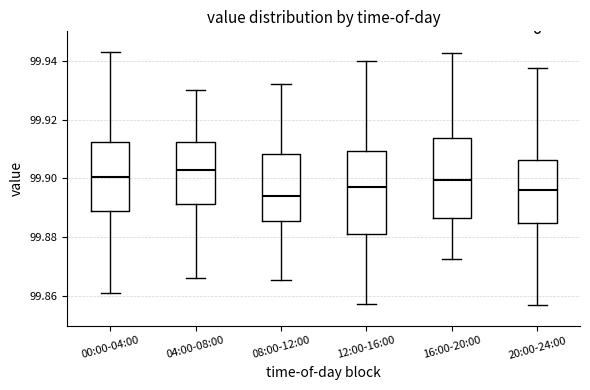

Reading left to right, transcribe this box plot: for each box, give where its median line is, the range the box spans, and where its two whiskers end, as read against the y-axis. The values are not printed on the chart, so give them approximately, as read against the axis.

00:00-04:00: median 99.900, box 99.888 to 99.912, whiskers 99.860 to 99.942
04:00-08:00: median 99.904, box 99.892 to 99.912, whiskers 99.866 to 99.930
08:00-12:00: median 99.894, box 99.886 to 99.908, whiskers 99.866 to 99.932
12:00-16:00: median 99.898, box 99.882 to 99.910, whiskers 99.858 to 99.940
16:00-20:00: median 99.900, box 99.886 to 99.914, whiskers 99.872 to 99.942
20:00-24:00: median 99.896, box 99.884 to 99.906, whiskers 99.858 to 99.938